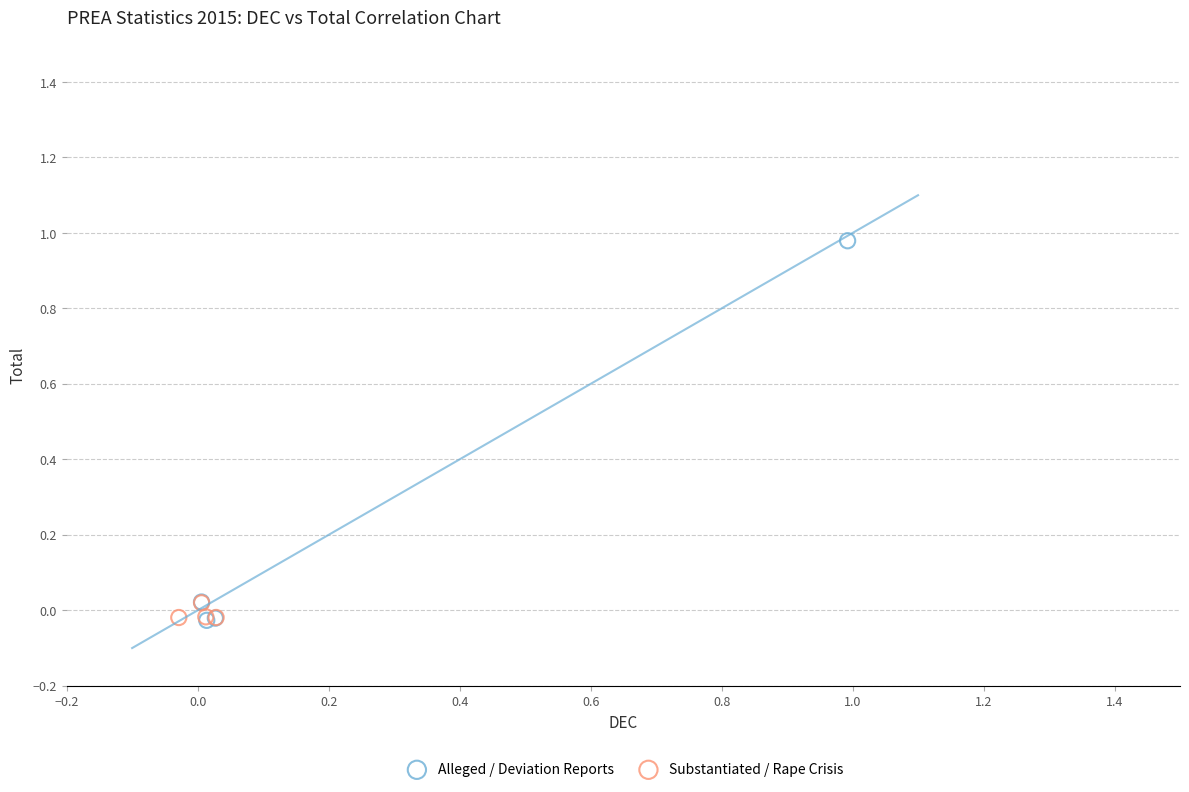

Which series has the widest spread of Y values?

Alleged / Deviation Reports